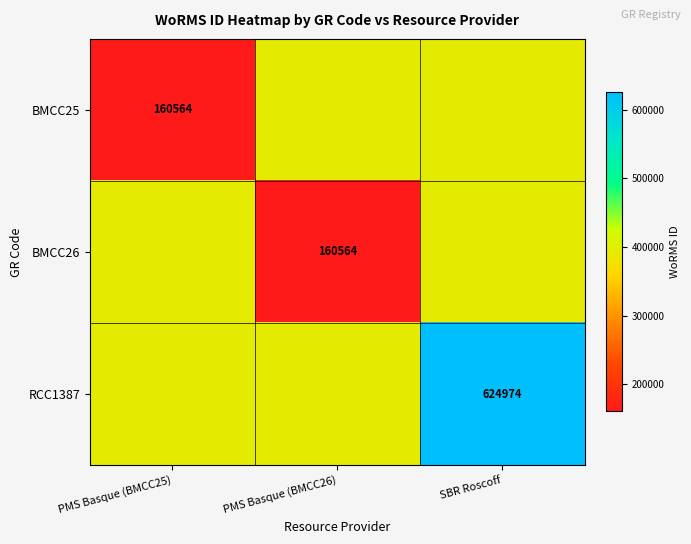

True or false: BMCC25 has a value of 160564 at PMS Basque (BMCC25).

True